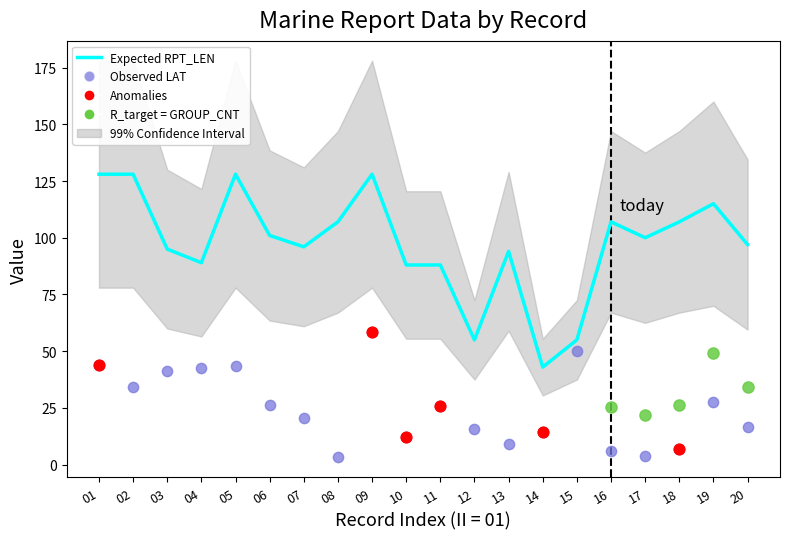

Which series reaches the maximum Y coordinate?

RPT_LEN